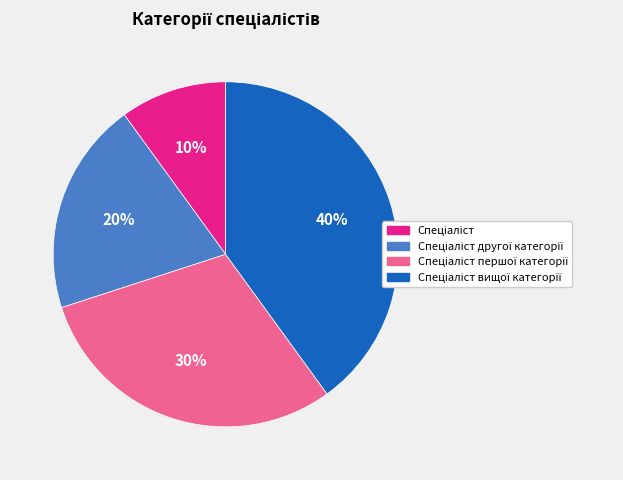

To the nearest percent, what is the average slice percentage?

25%